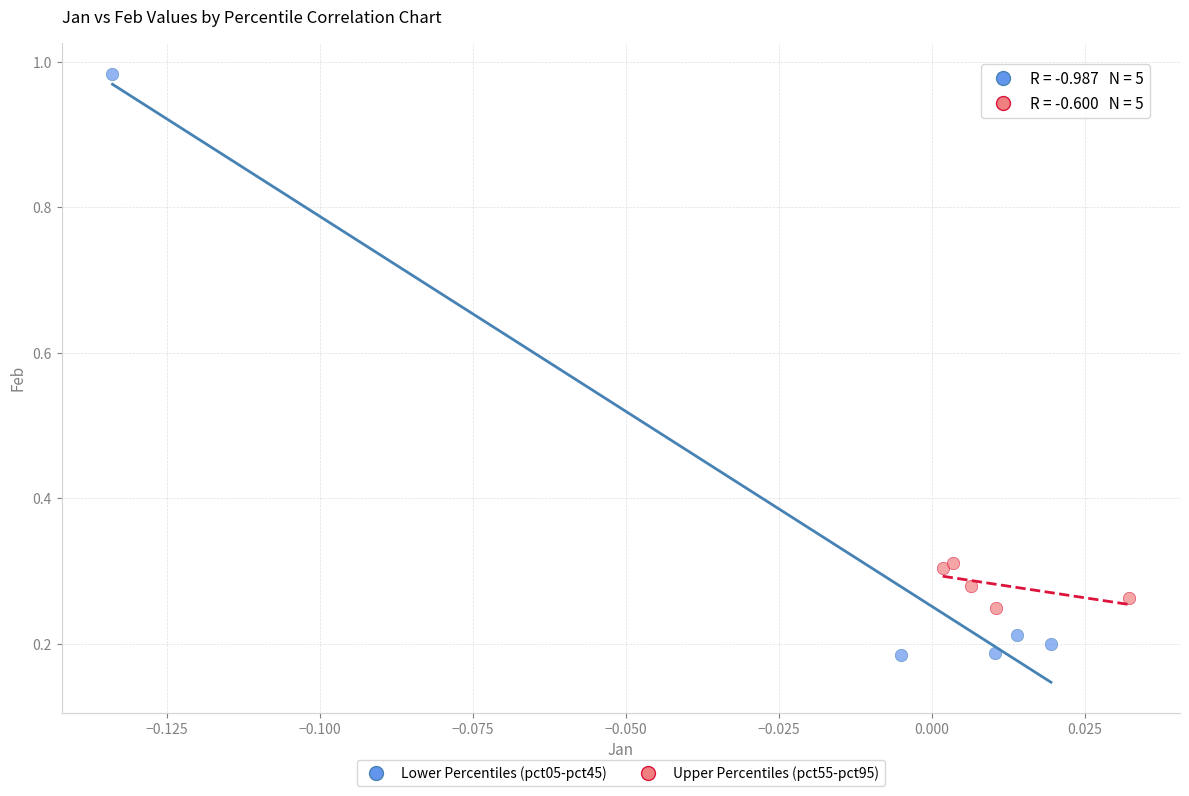

Which series reaches the minimum Y coordinate?

Lower Percentiles (pct05-pct45)